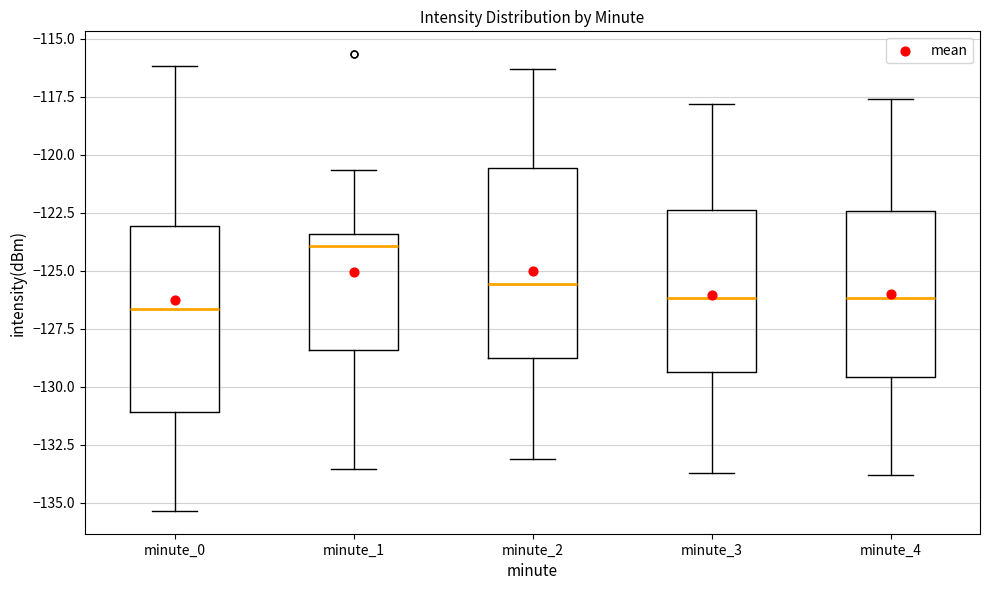

Where is the upper edge of the box for minute_4 on the y-axis? The values are not printed on the chart, so give them approximately, as read against the axis.

-122.5